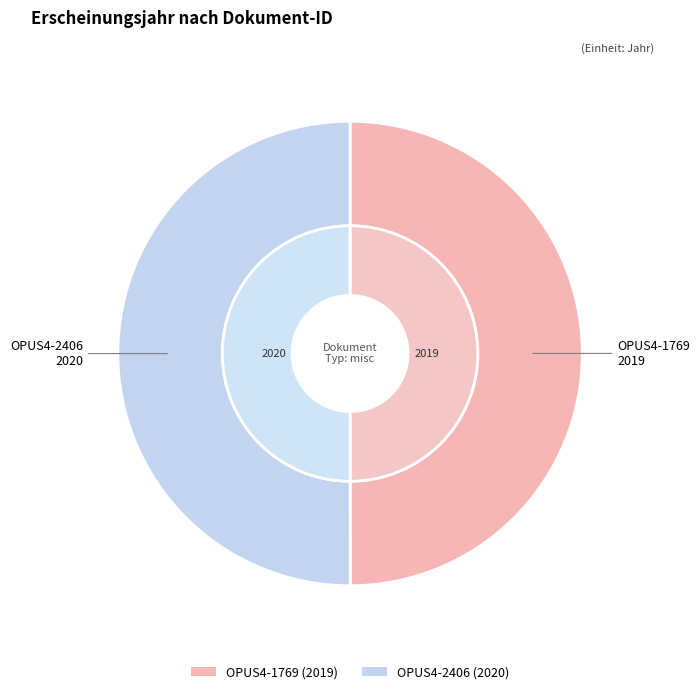

How many segments does this pie chart have?

2